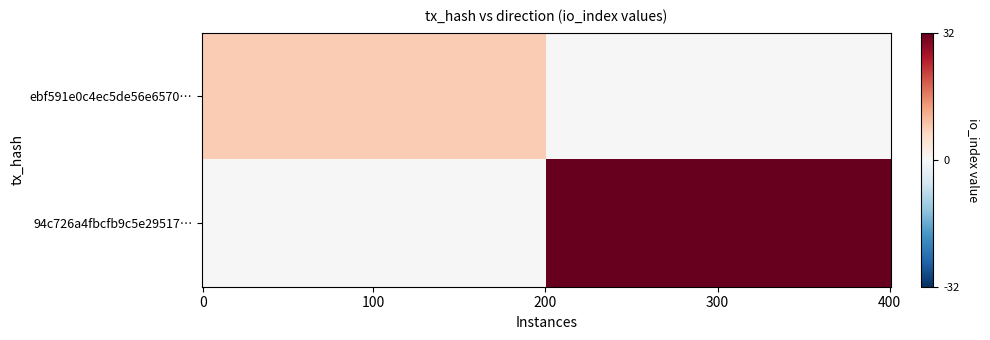

List the labels in order of 94c726a4fbcfb9c5e29517ac30872cac205bf6b value, smallest first.

direction, io_index